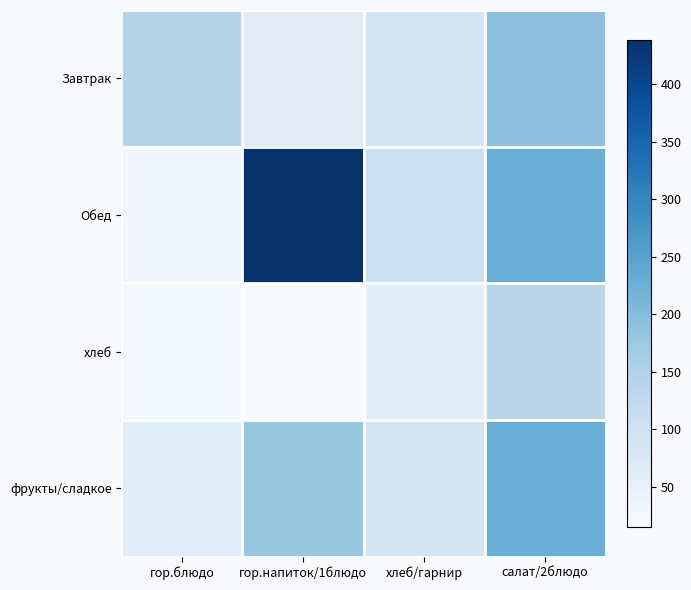

Which series has the largest total across all categories?

Обед